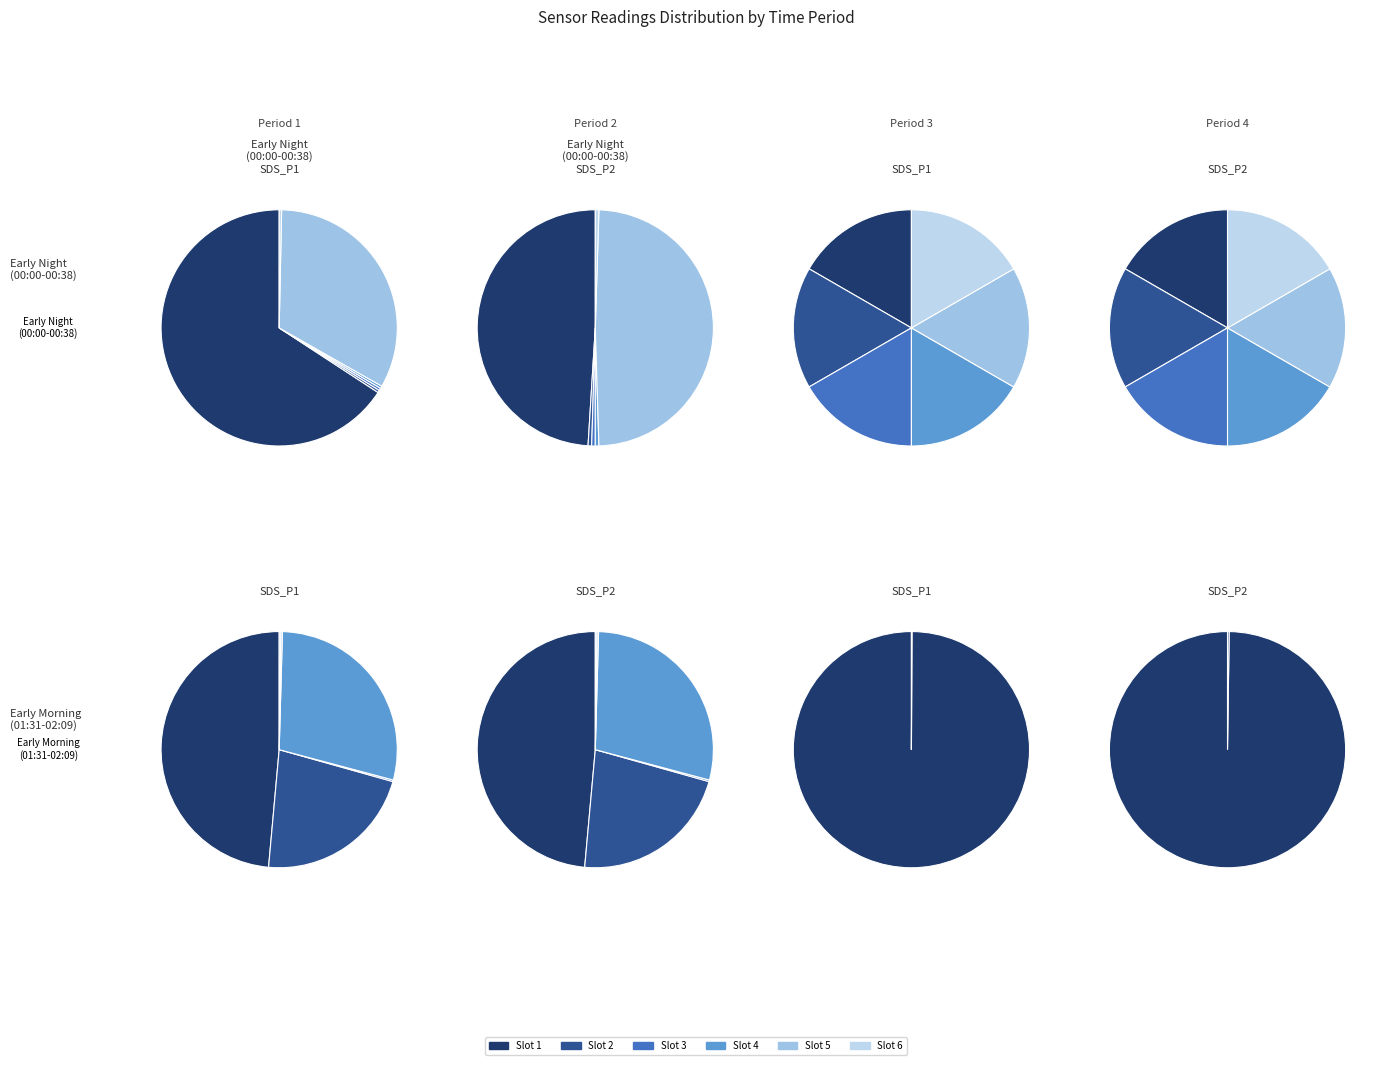

What is the difference between the highest and lowest values at 00:31?

71.5